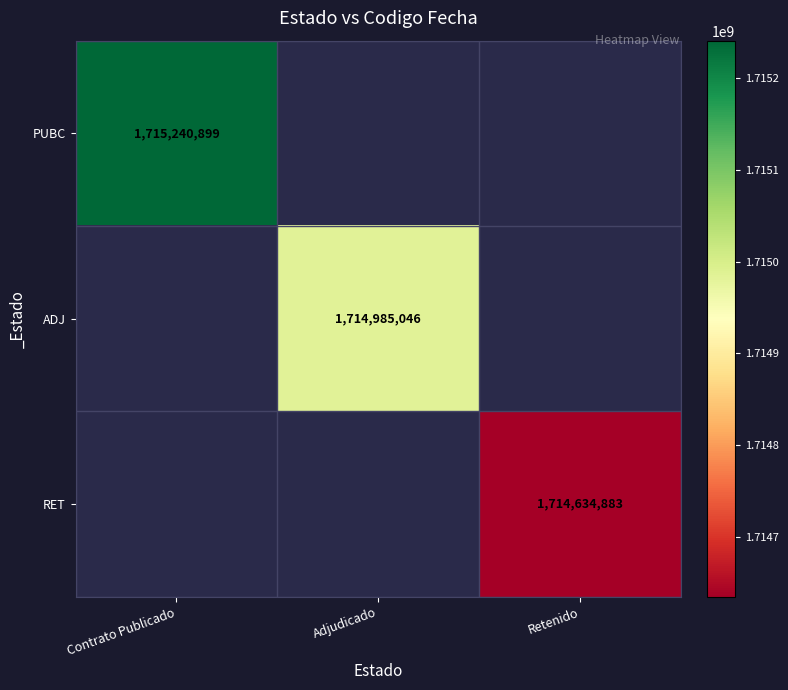

The value of ADJ at Adjudicado is 862679366. True or false?

False